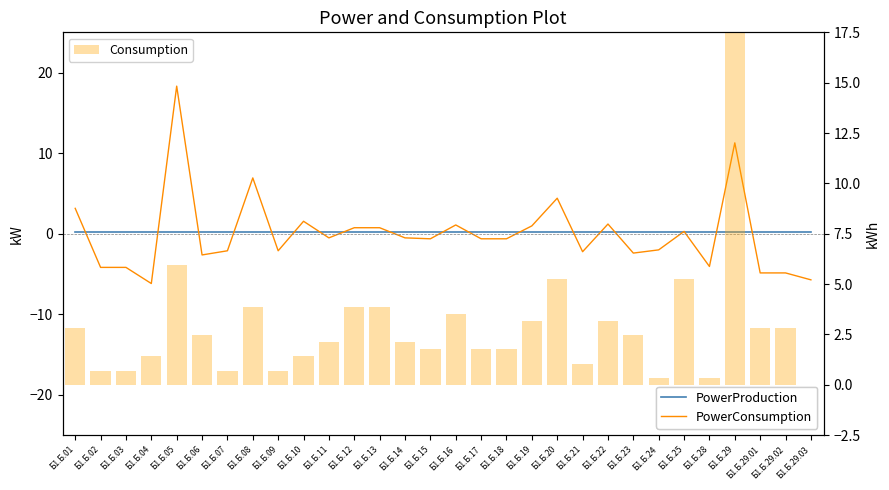

At which category is the sum across all series the highest?

Б1.Б.29